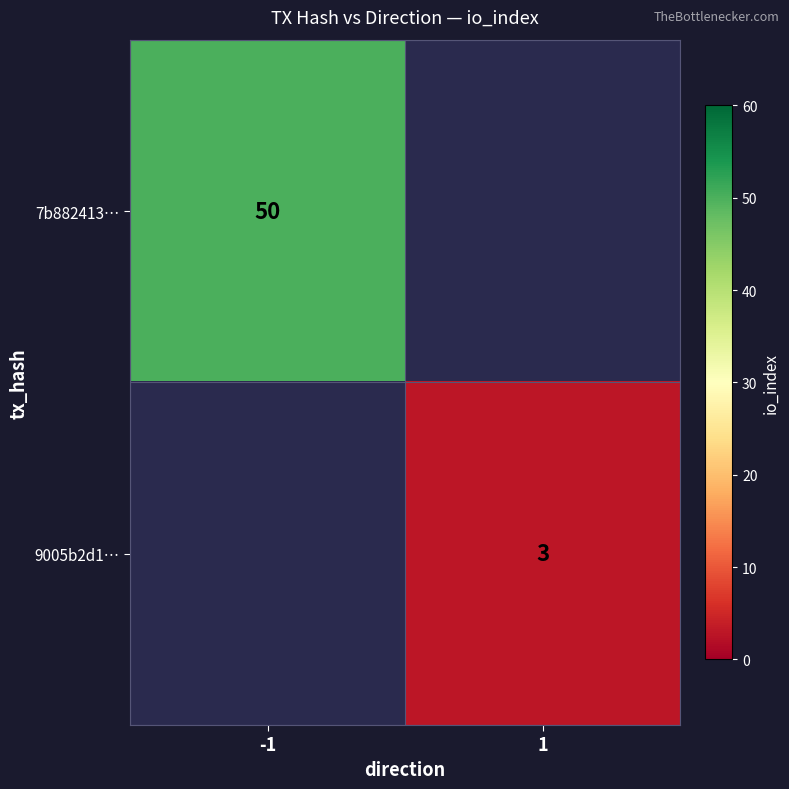

Is the value of 9005b2d1… at 1 greater than the value of 7b882413… at -1?

No